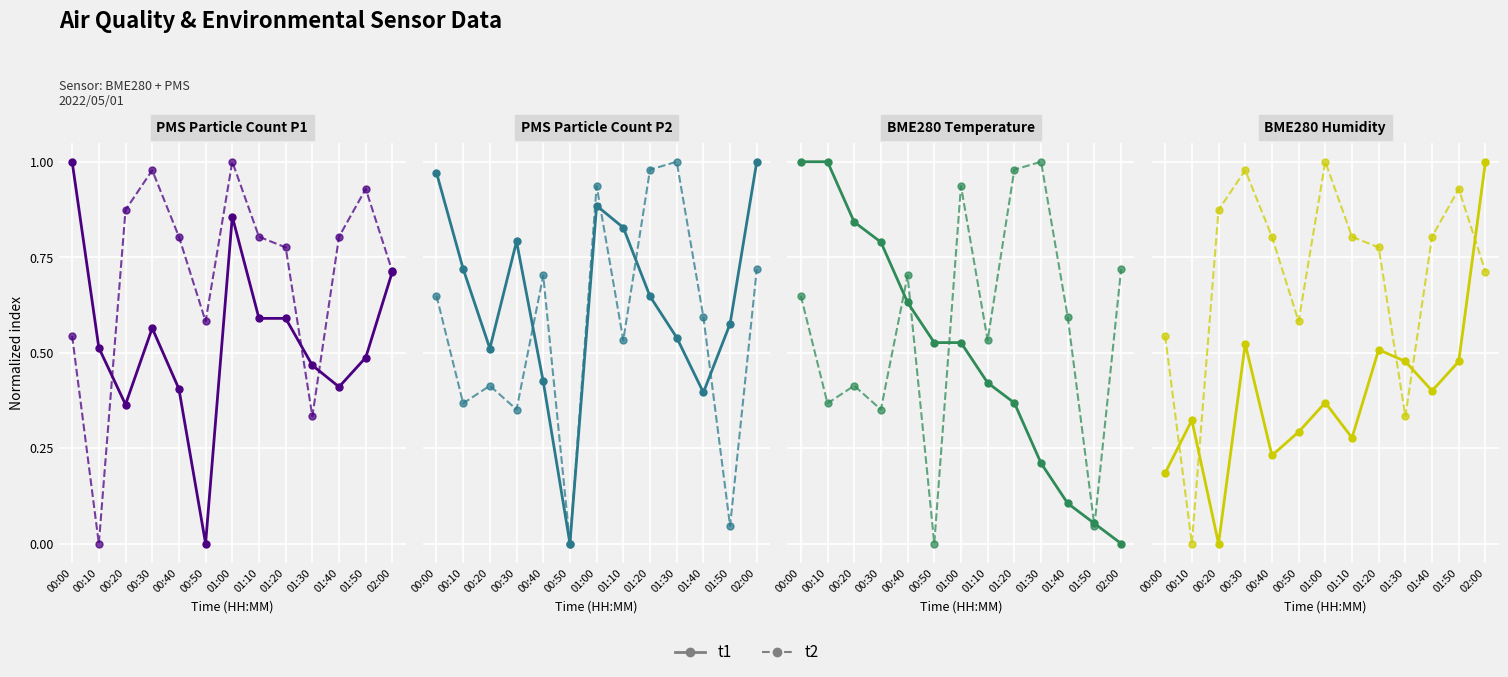

What is the difference between the t2 values at 00:10 and 02:00?

0.7